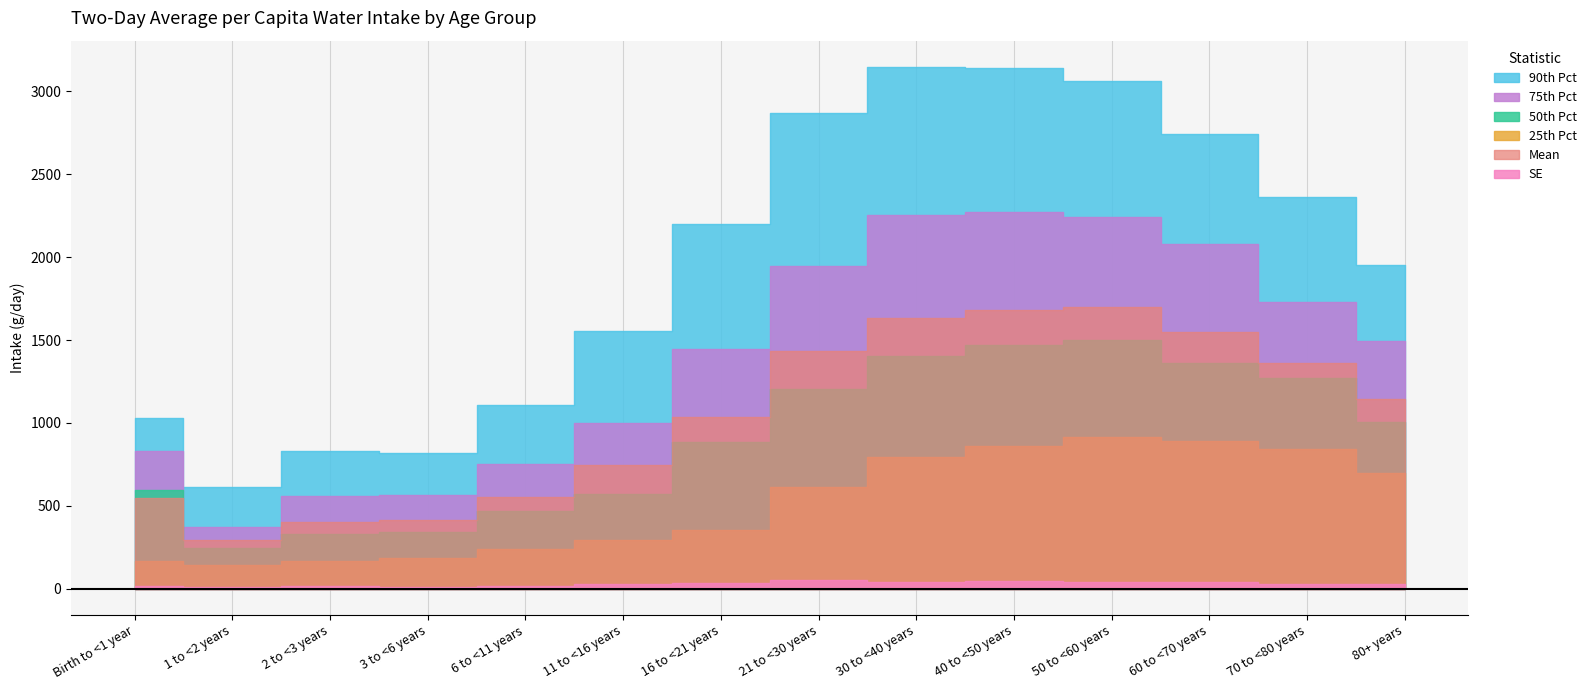

True or false: Mean has more than 1 points higher than both neighbors.

False